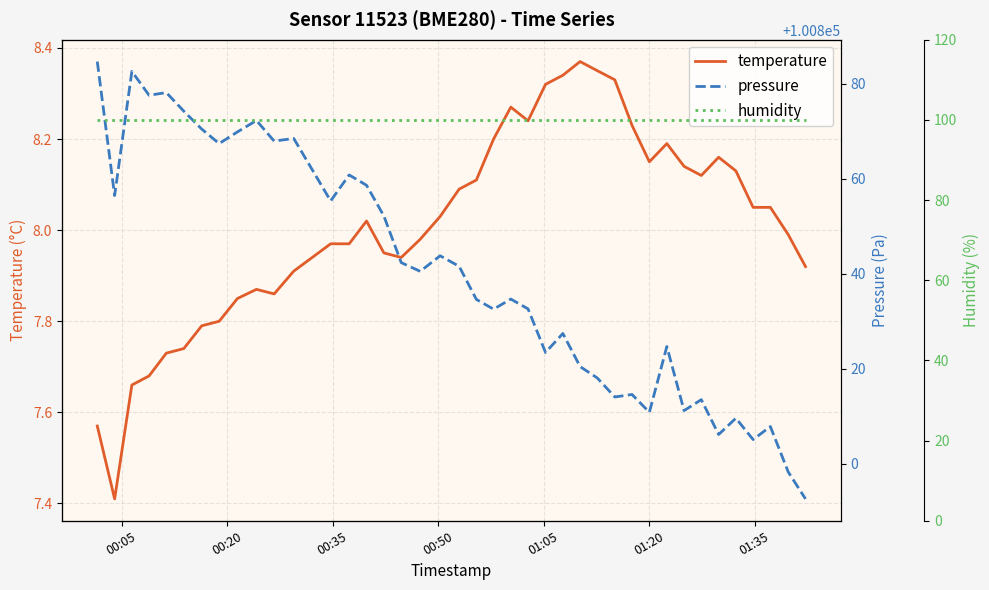

Which series has the largest total across all categories?

pressure